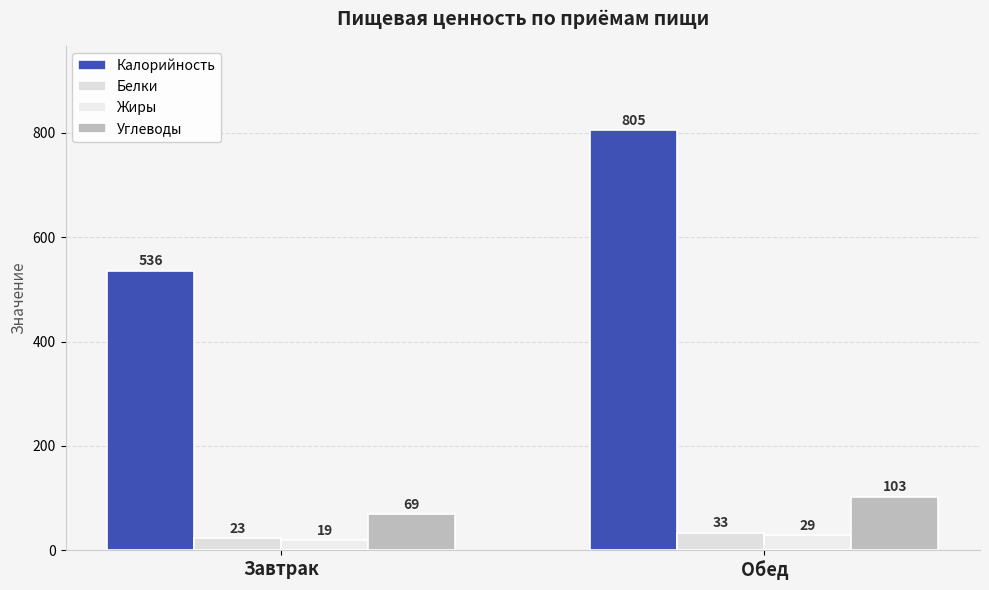

At which label does Калорийность reach its peak?

Обед